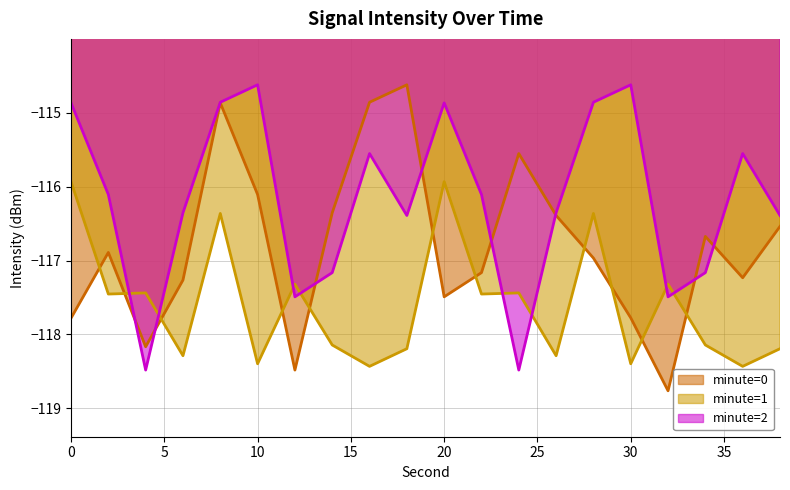

How many data points in minute=2 are less than -116?

12